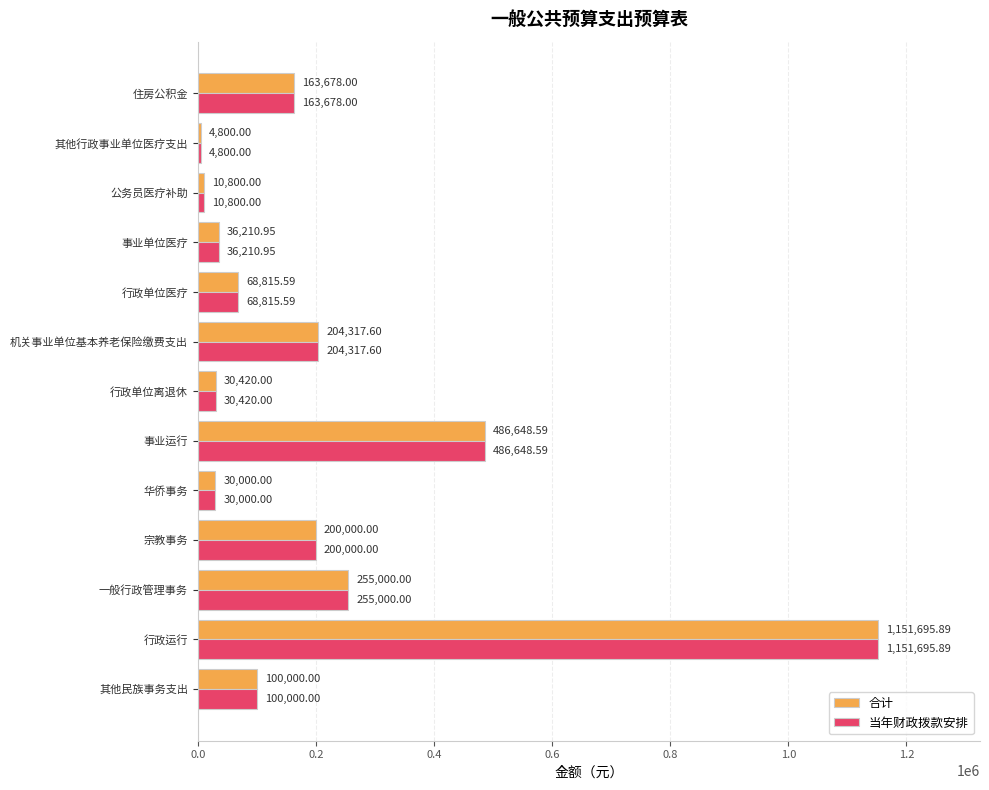

What is the difference between the maximum and minimum values in the 合计 series?

1146895.9